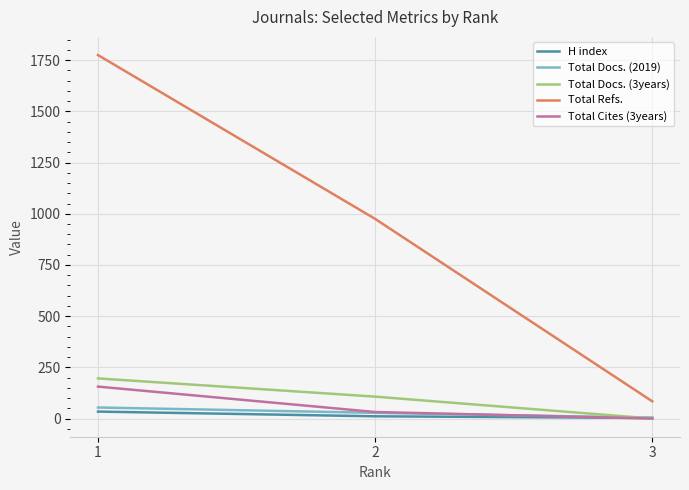

Which series changed the most between 2 and 3?

Total Refs.